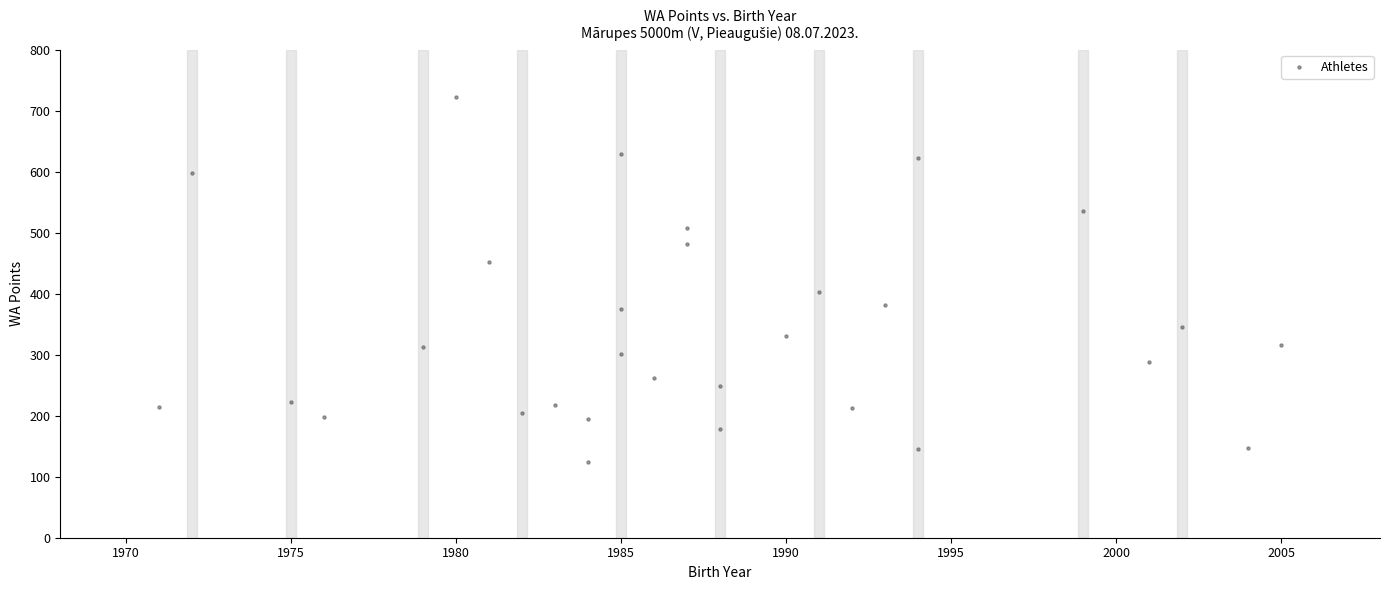

What is the range of Y values (max minus min)?

598